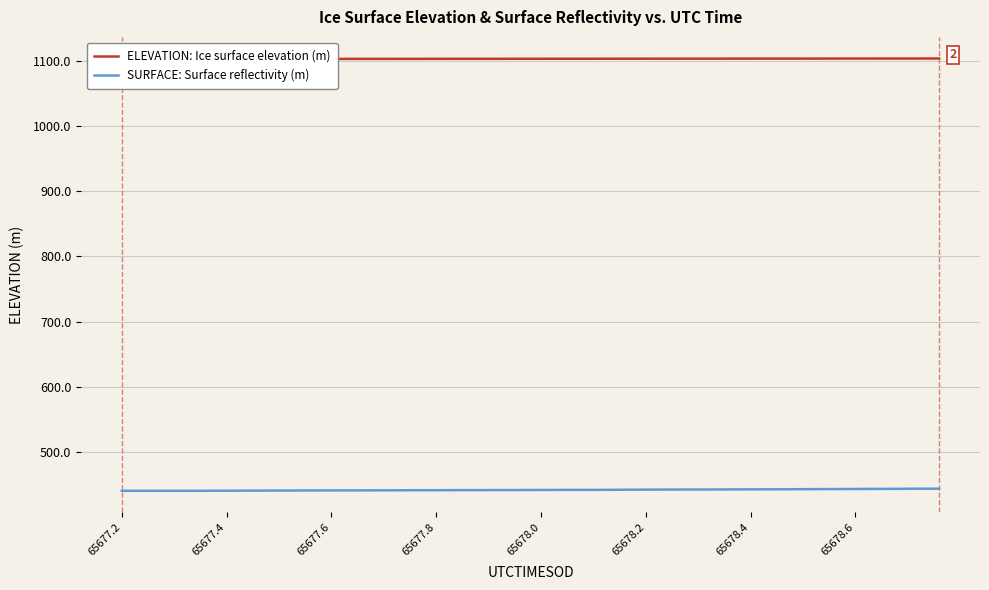

What is the difference between the second highest and minimum values in the ELEVATION: Ice surface elevation (m) series?

0.8